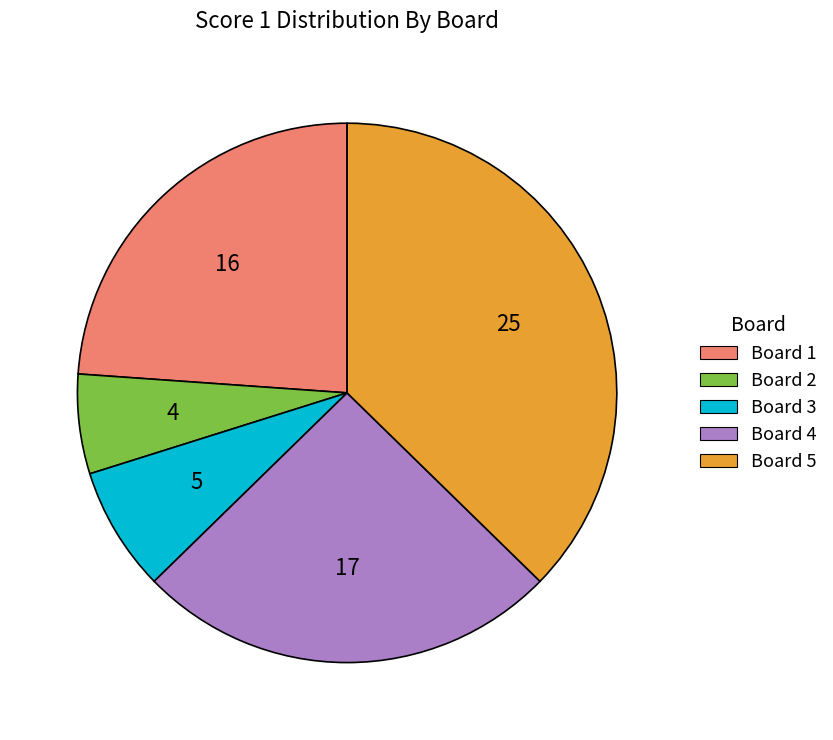

What is the smallest slice in the pie chart?

Board 2